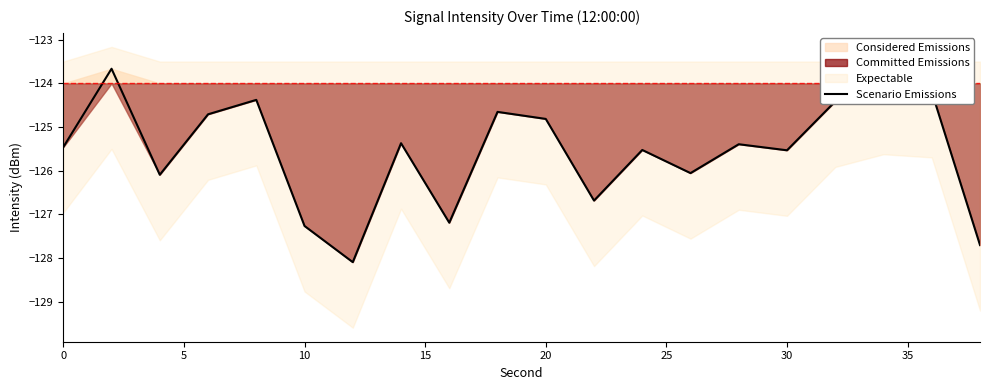

What is the minimum value for Scenario Emissions?

-128.1